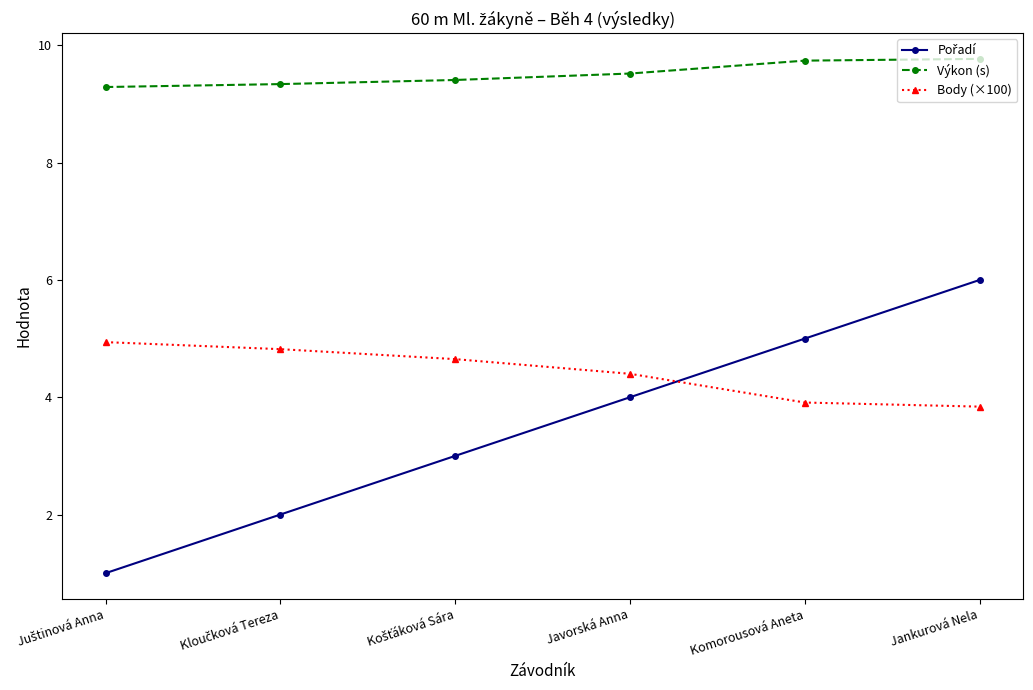

What is the maximum value shown in the chart?

9.8